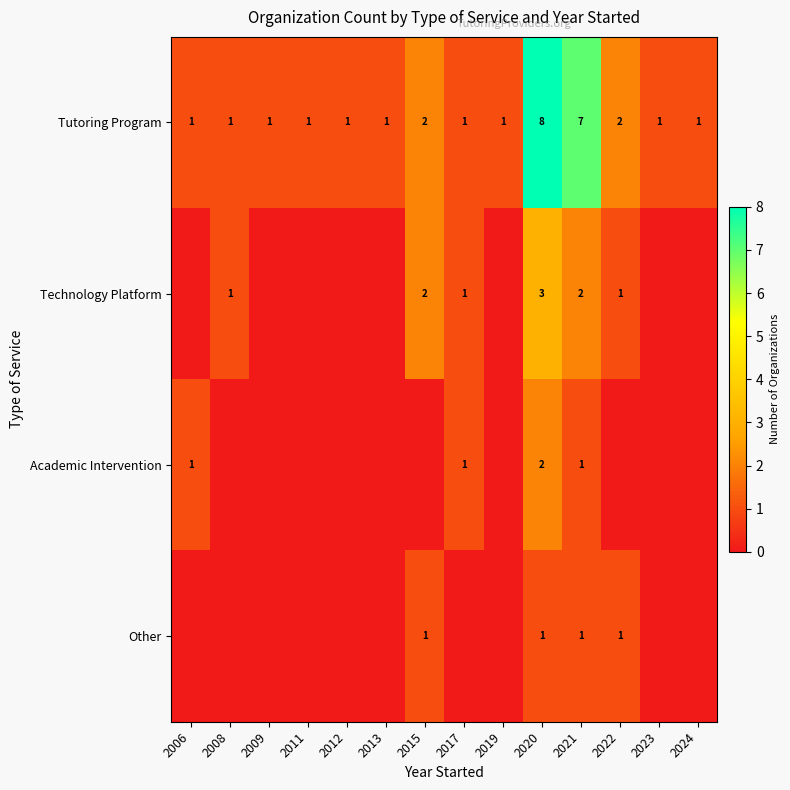

How many Tutoring Program values are between 1 and 2?

12